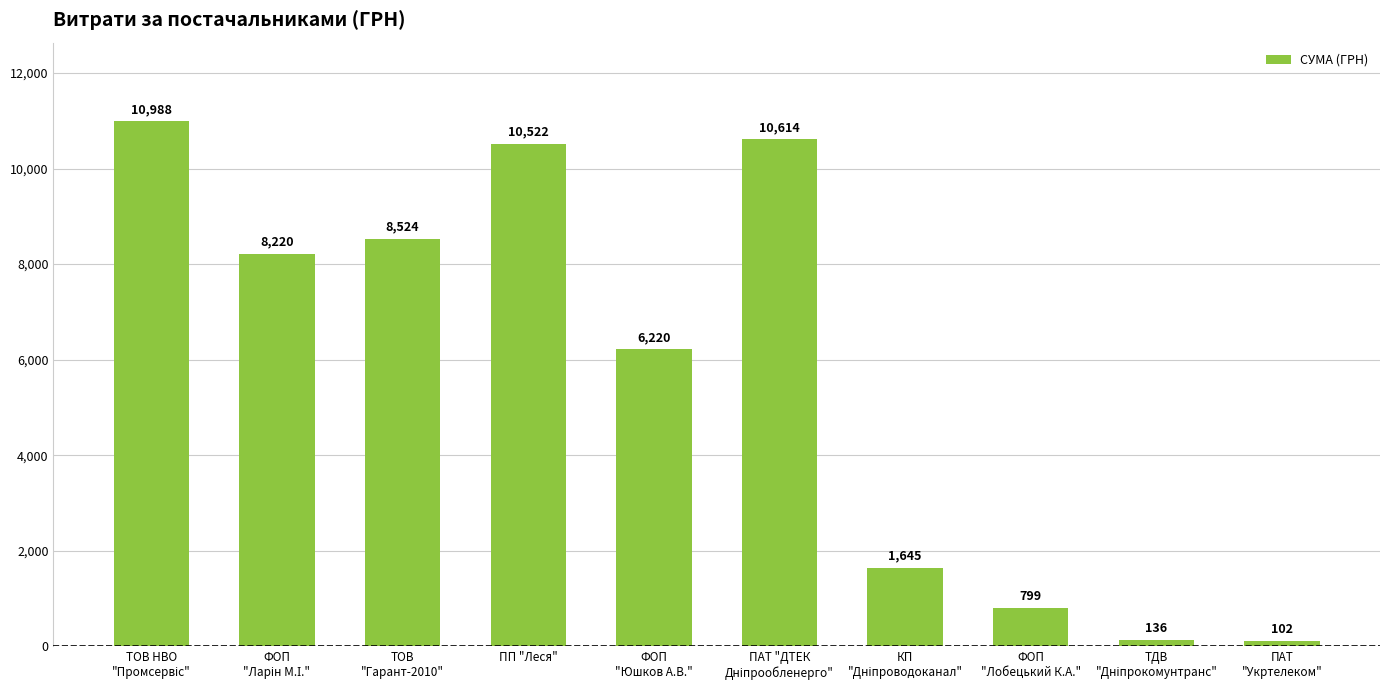

The chart shows a value of 4718.8 at ПП "Леся". True or false?

False